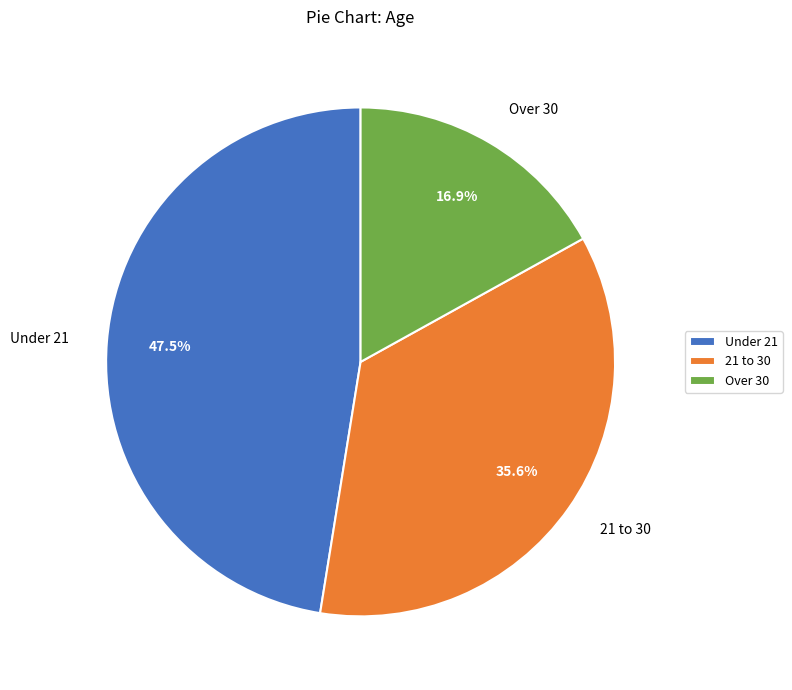

What is the largest slice in the pie chart?

Under 21